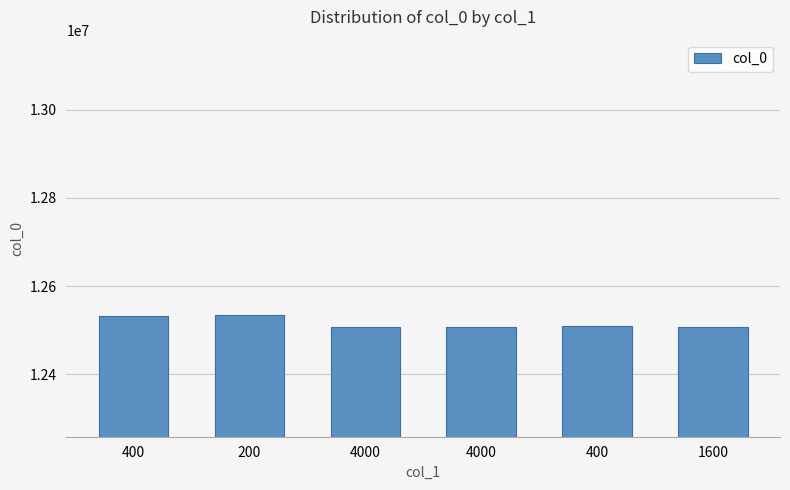

Reading left to right, extract all data points from this chart.

12532770	12533096	12507700	12507710	12510091	12507689